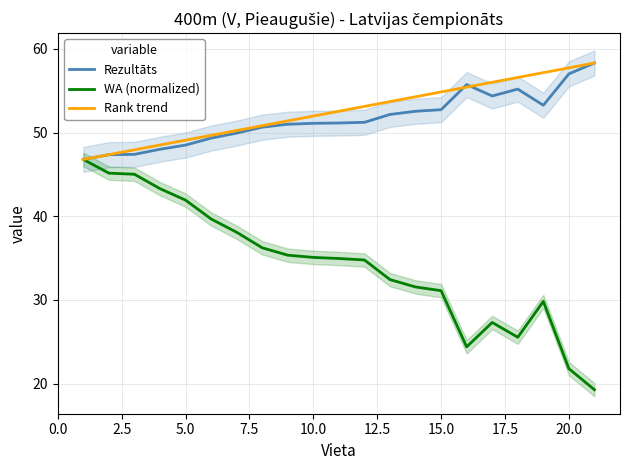

Which series has the largest range (max minus min)?

WA (normalized)